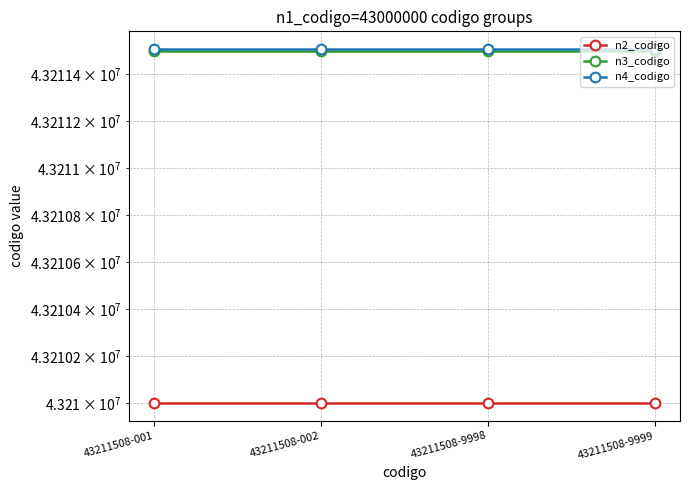

At which category is the sum across all series the highest?

43211508-001